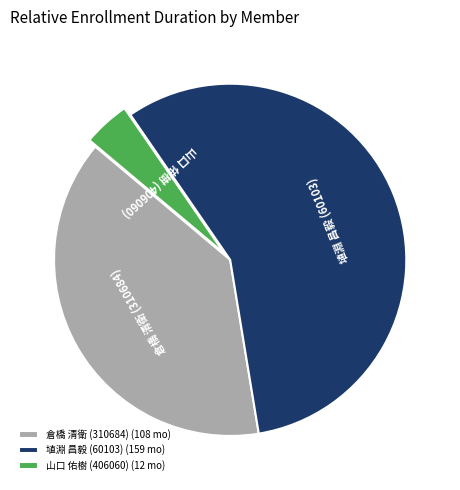

Do 埴淵 昌毅 (60103) and 倉橋 清衛 (310684) together represent more than half of the pie?

Yes